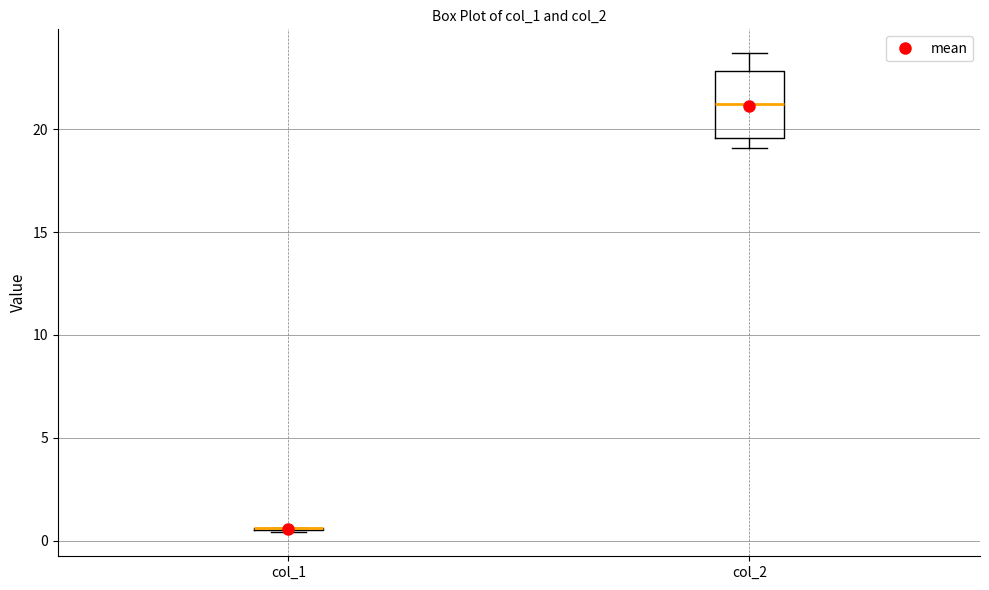

Where does the upper whisker of the box for col_2 end on the y-axis? The values are not printed on the chart, so give them approximately, as read against the axis.

23.5